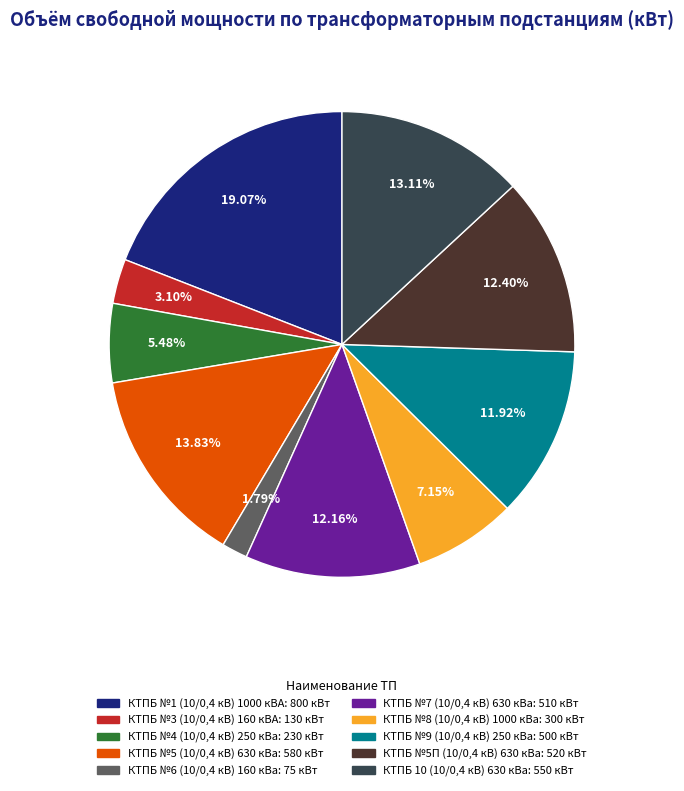

How many segments does this pie chart have?

10